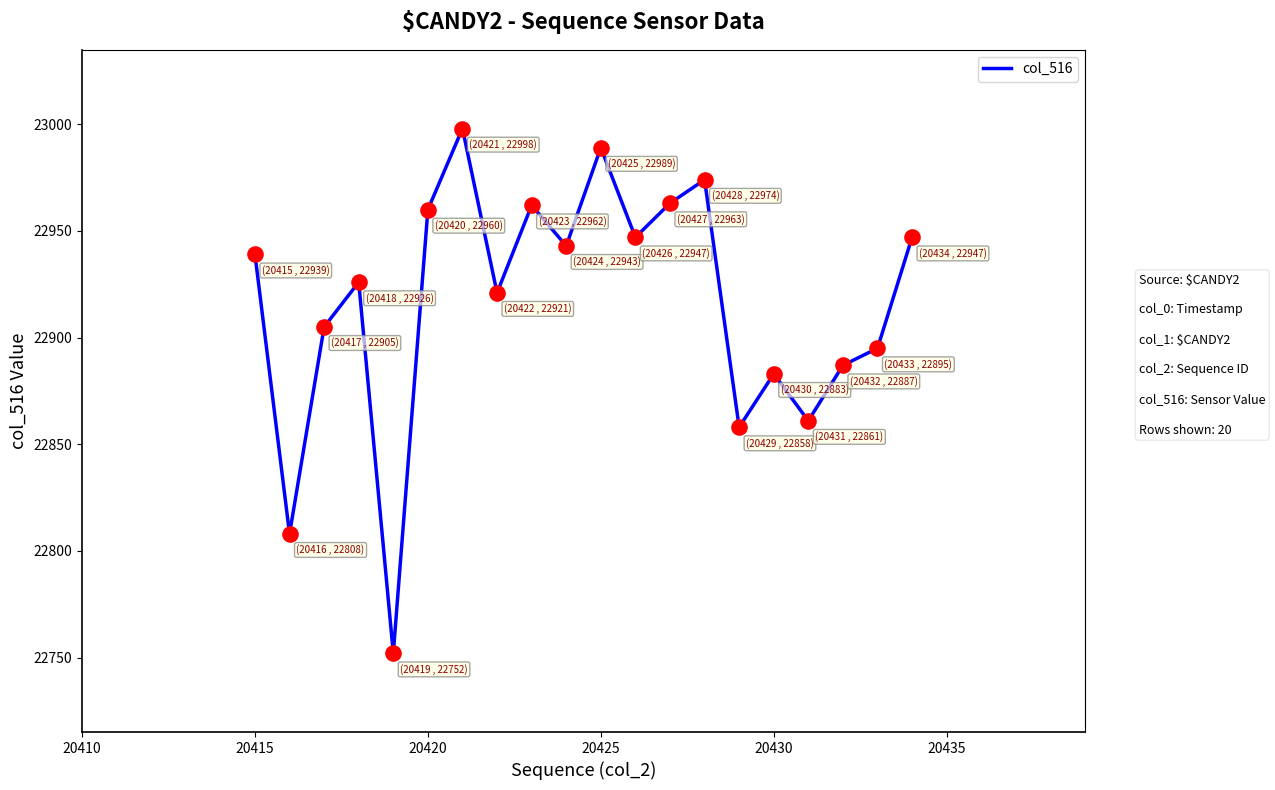

What is the minimum value shown in the chart?

22752